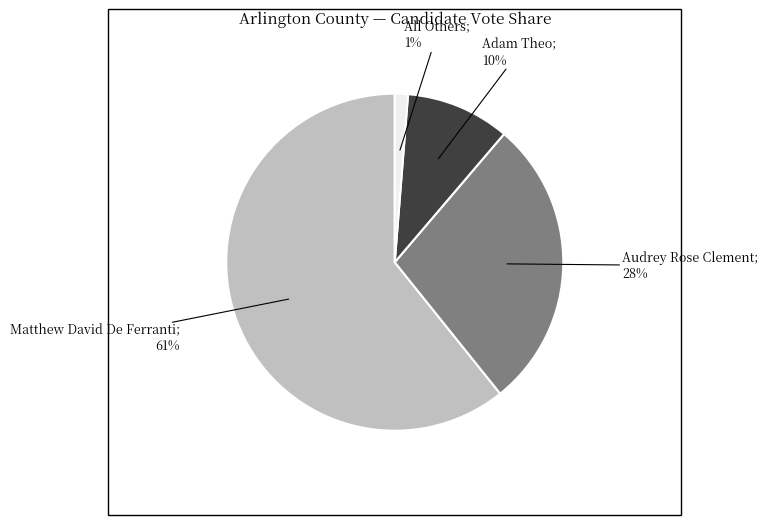

Does any single category account for the majority?

Yes